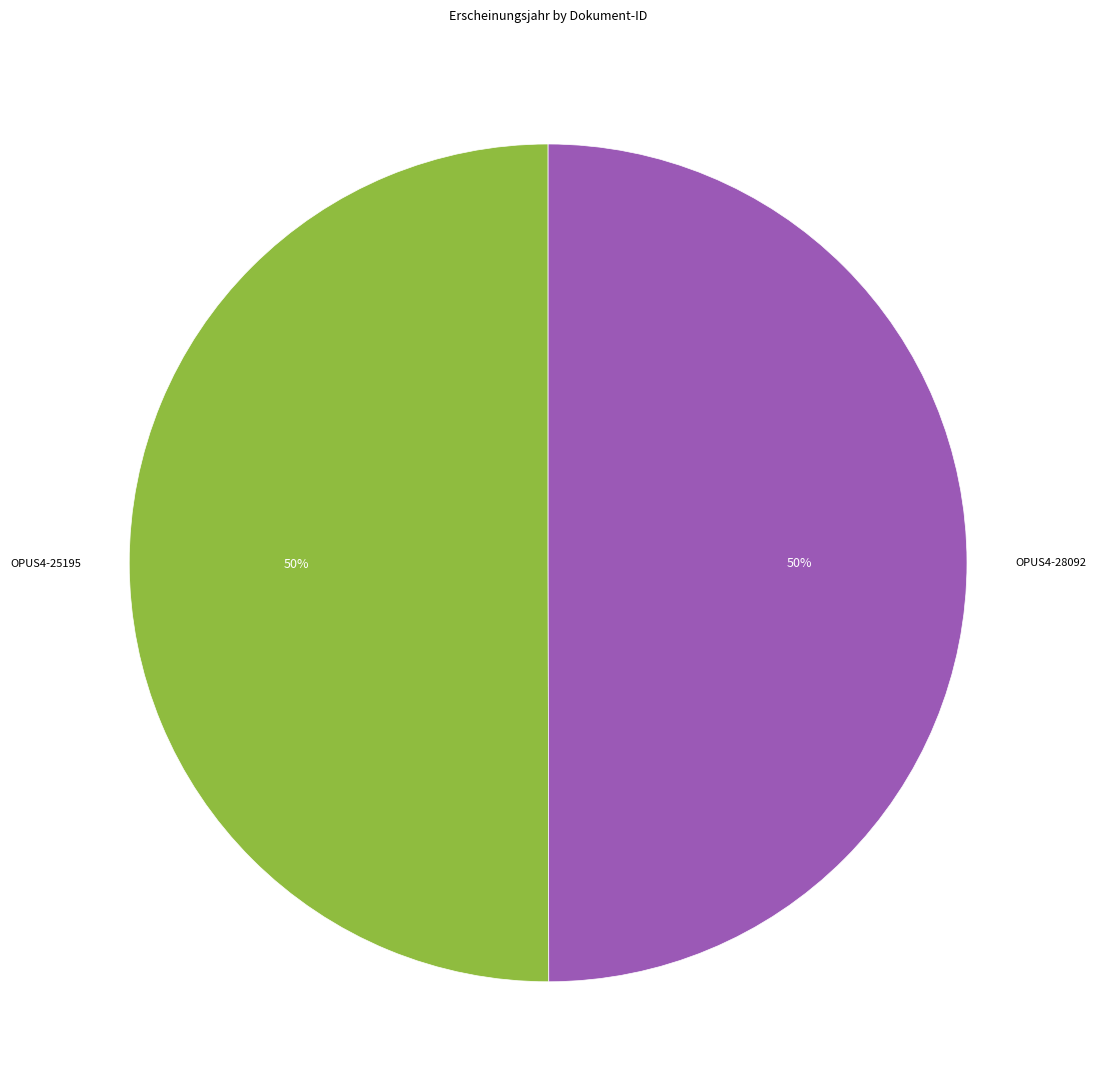

To the nearest percent, what is the average slice percentage?

50%